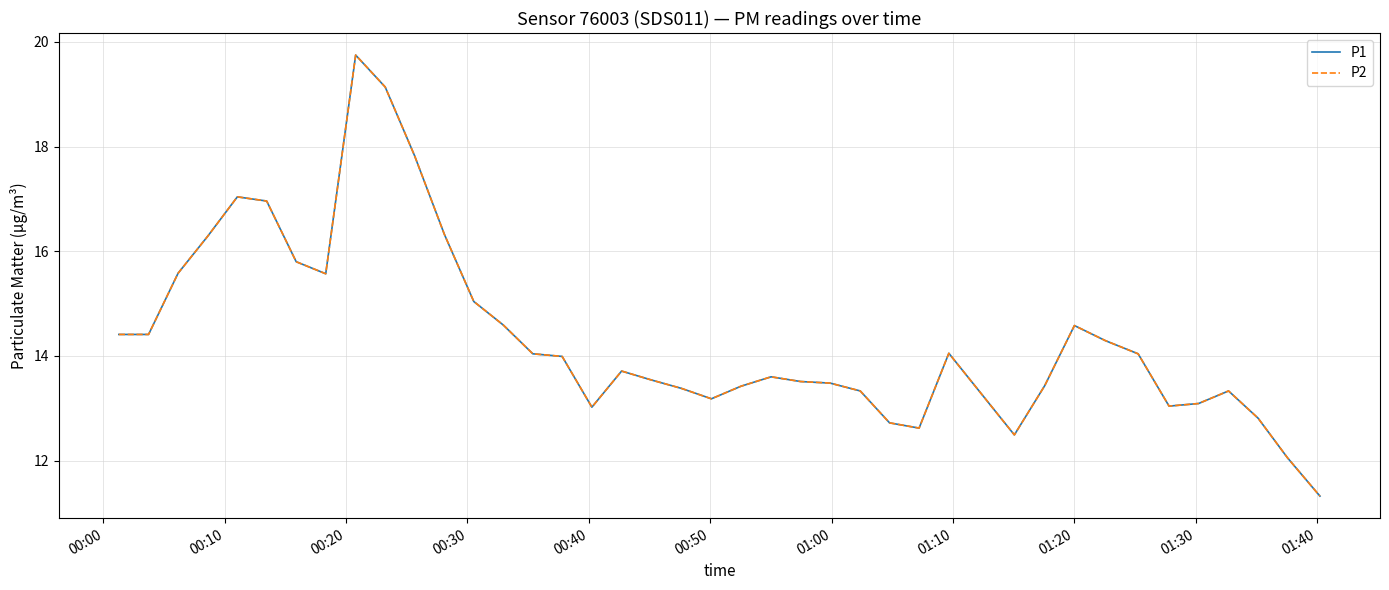

Does the chart have visible grid lines?

Yes